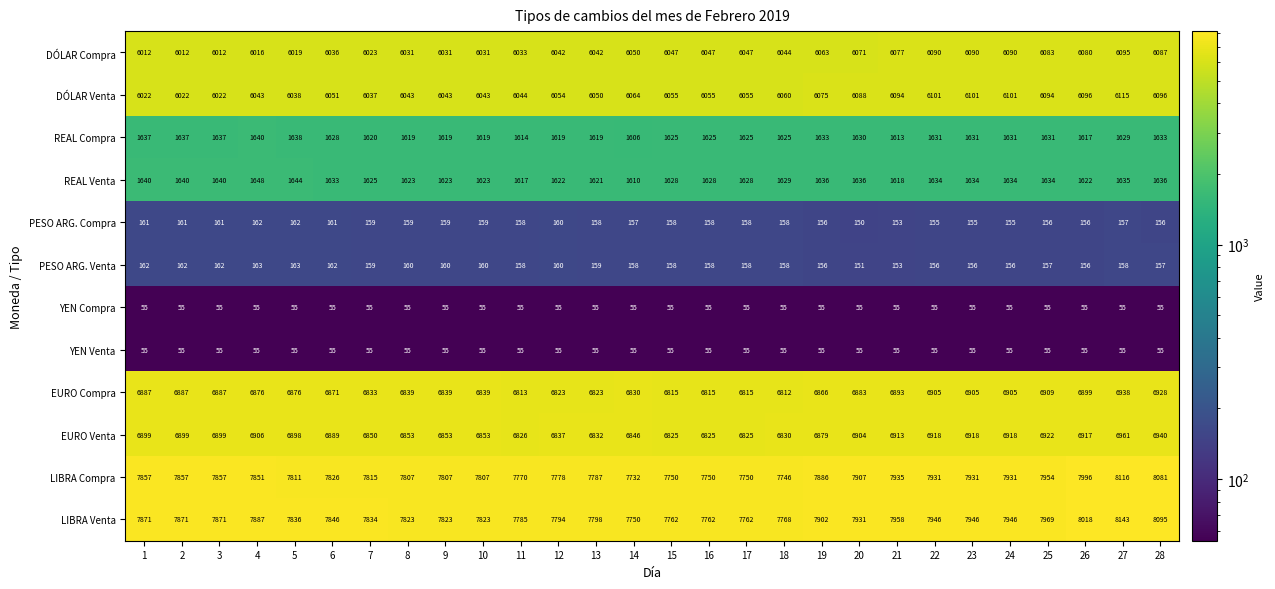

At which label is REAL Venta closest to 1629?

18